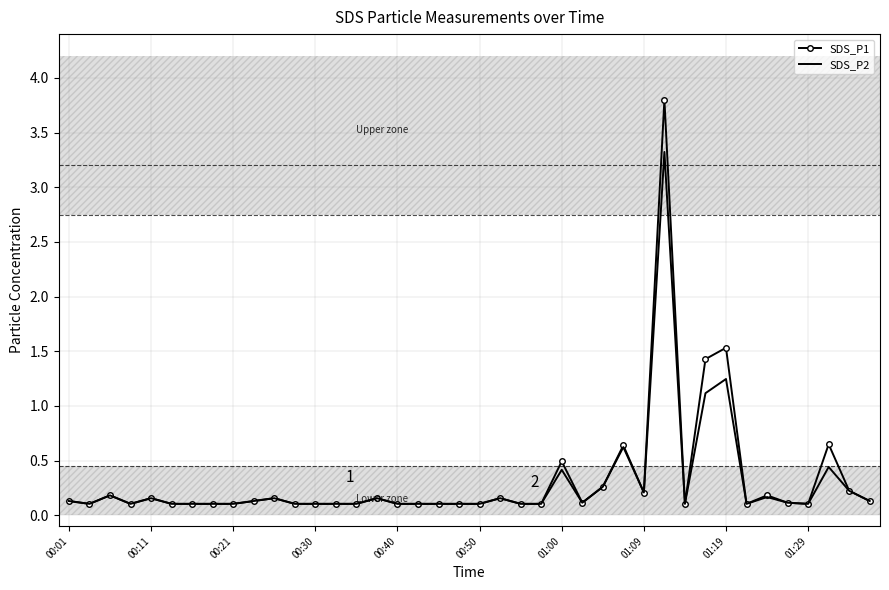

Rank the series by their maximum value, from lowest to highest.

SDS_P2, SDS_P1